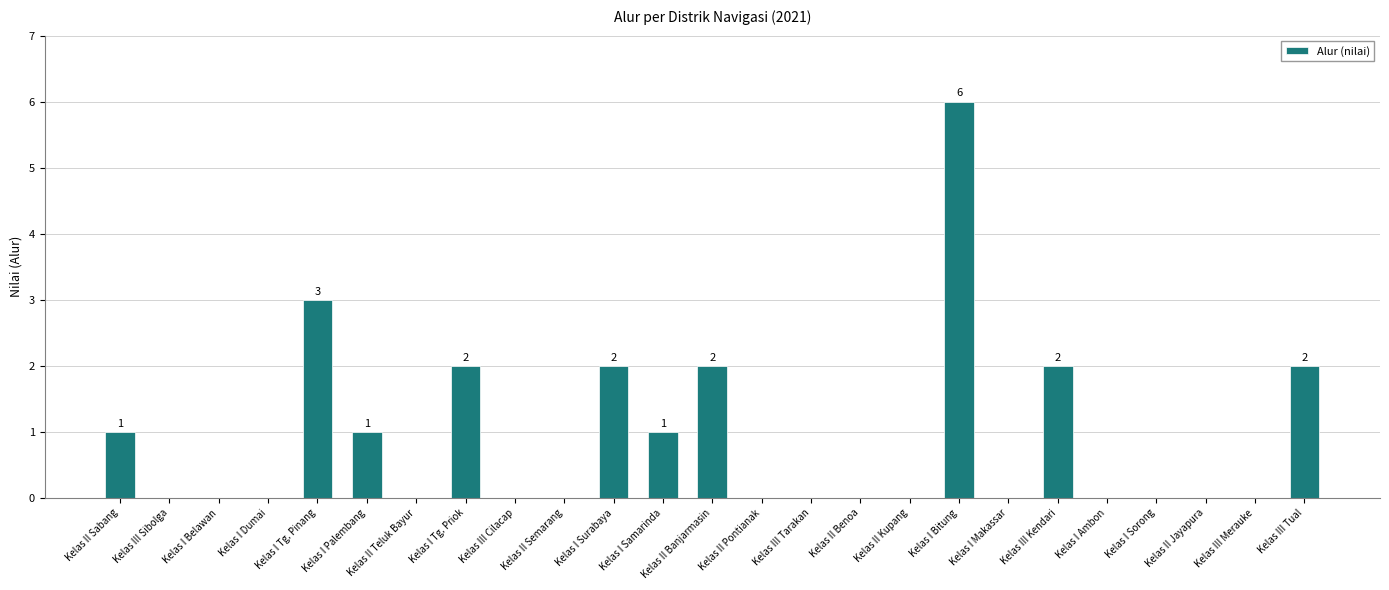

What value does the data have at Kelas II Banjarmasin?

2